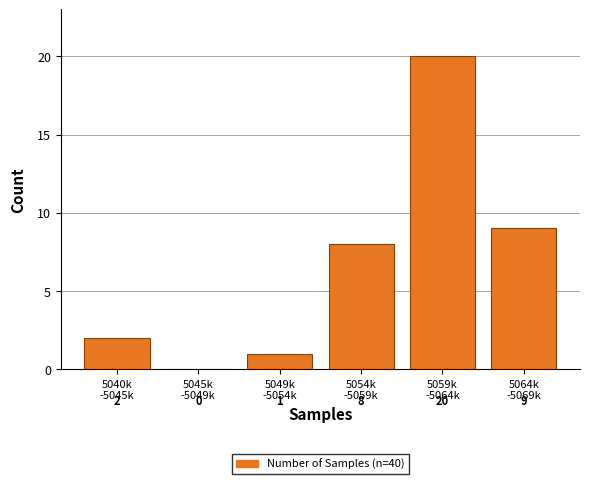

What is the maximum value shown in the chart?

20